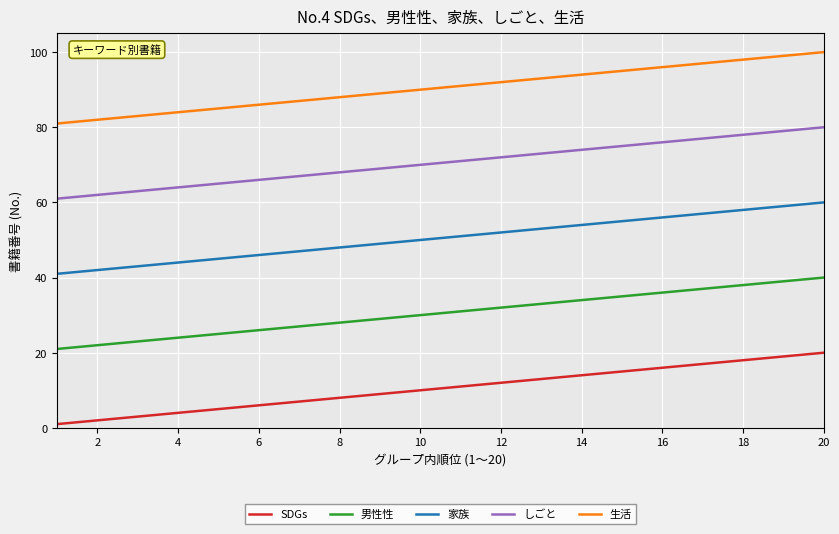

What is the lowest value of the 家族 series?

41